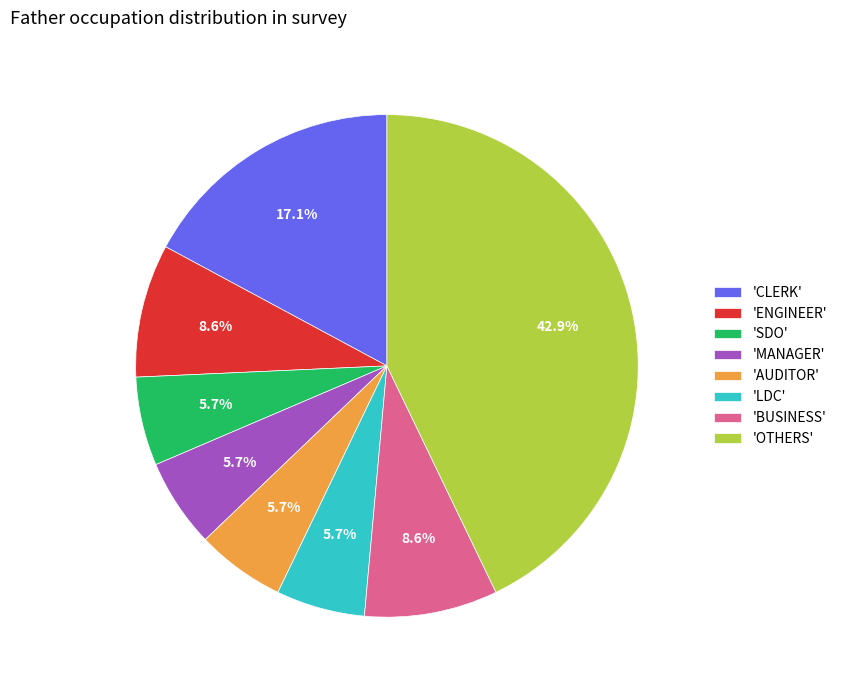

Is there a majority slice in this chart?

No